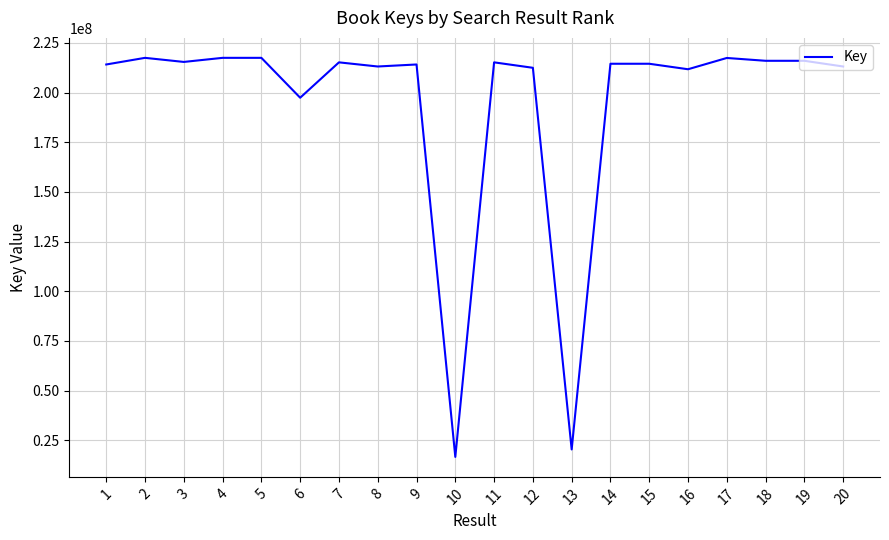

Where is the first local minimum?

3